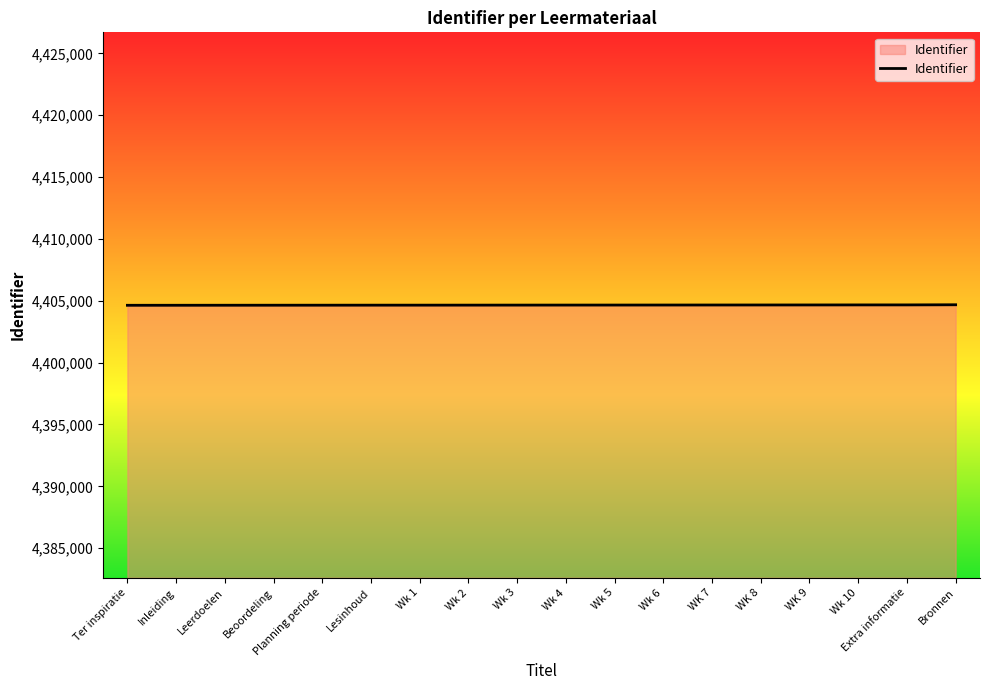

True or false: the data shows 6168283 at Inleiding.

False